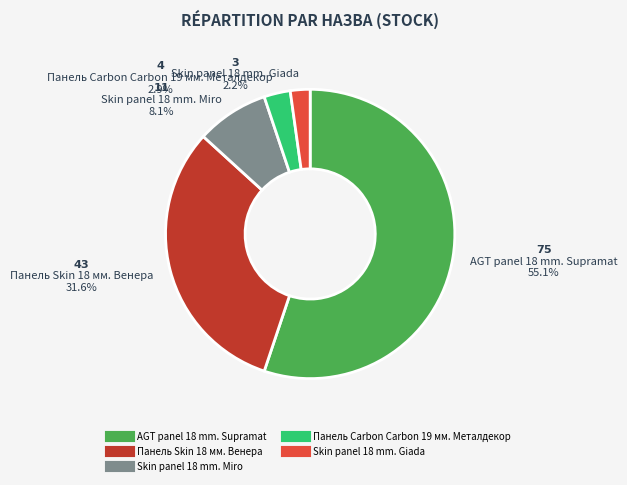

What is the largest slice in the pie chart?

AGT panel 18 mm. Supramat